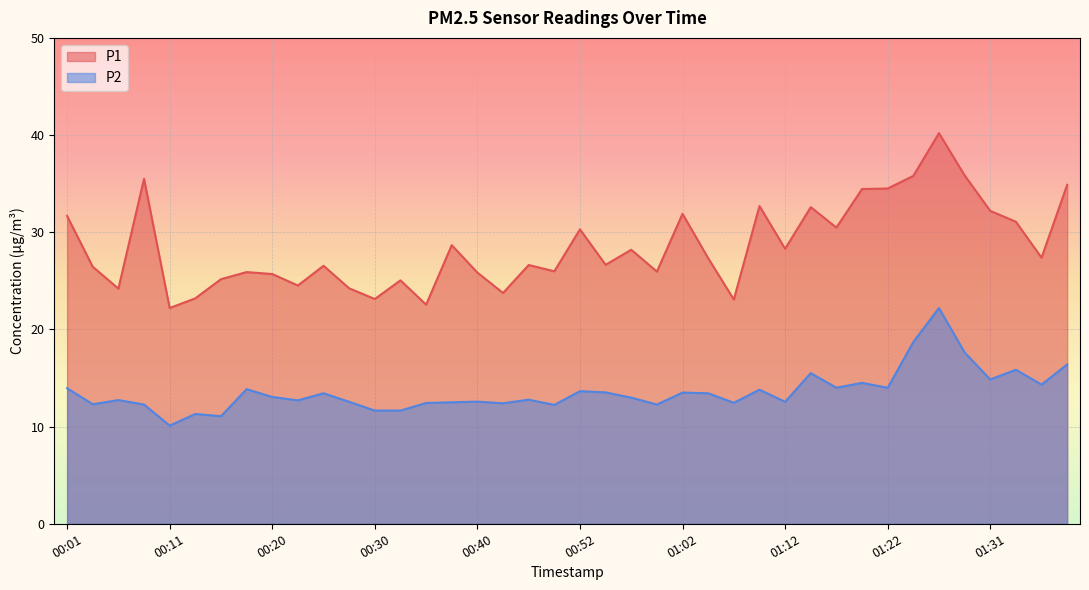

What position from the right is 00:37?

25